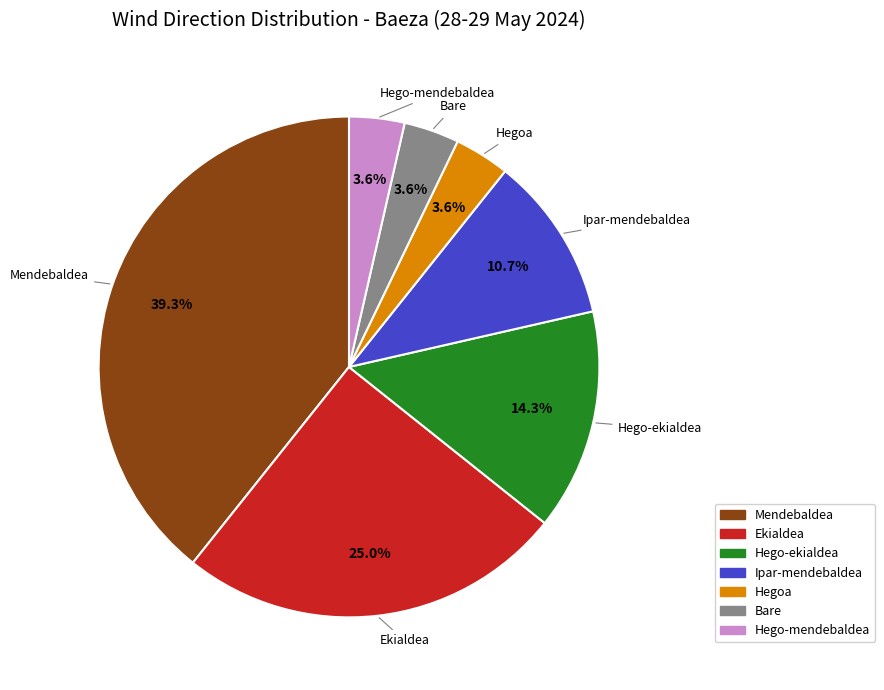

True or false: Bare accounts for 4% of the total.

True